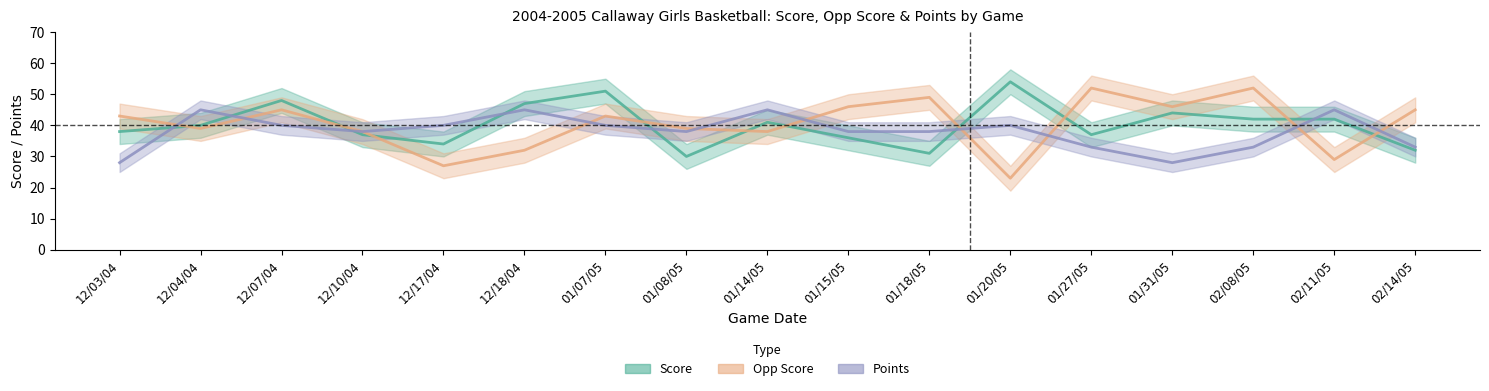

What is the smallest value displayed?

23